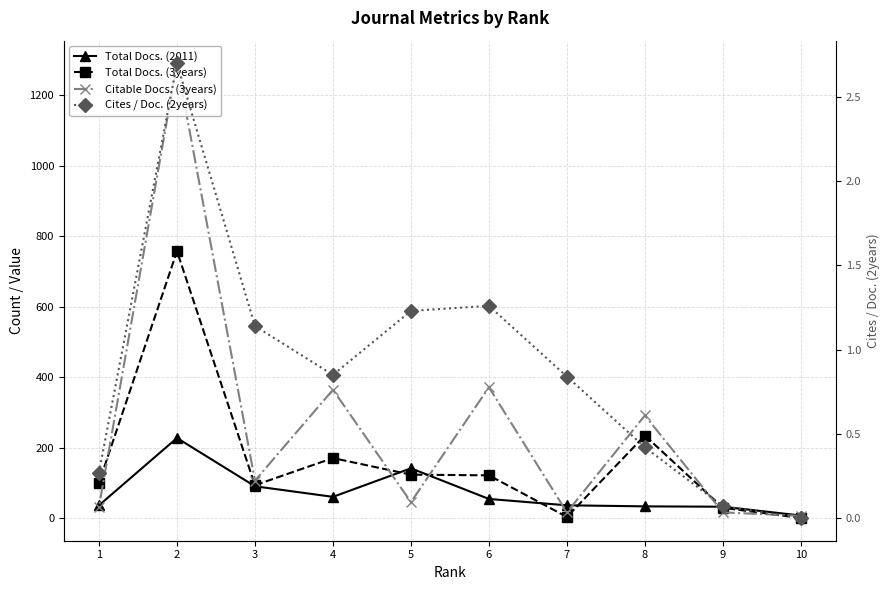

Where does the Total Docs. (2011) series first go above 54?

5